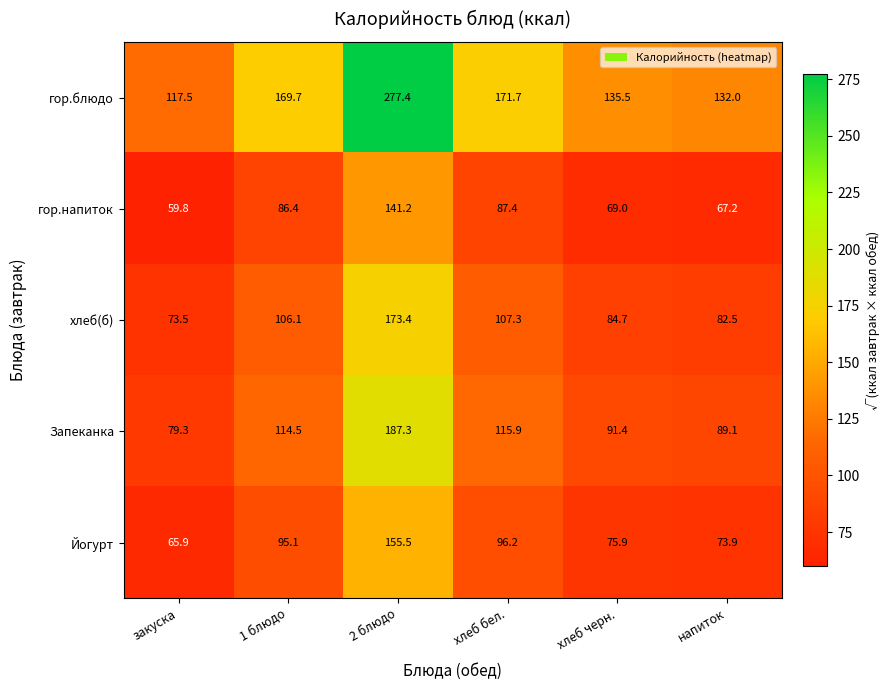

Rank the series at закуска from highest to lowest value.

гор.блюдо, Запеканка, хлеб(б), Йогурт, гор.напиток